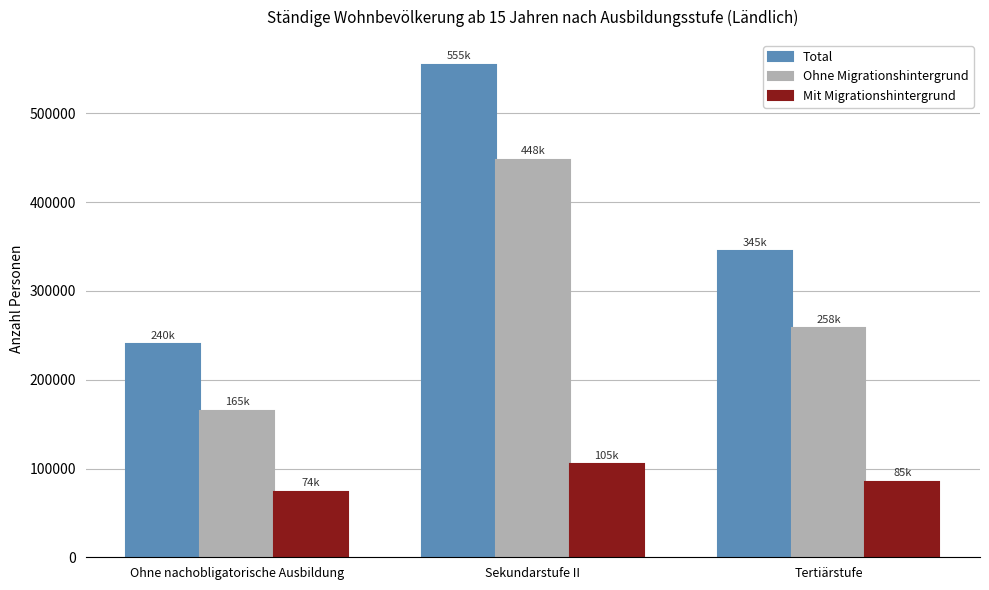

List the series in order of their peak value, highest first.

Total, Ohne Migrationshintergrund, Mit Migrationshintergrund